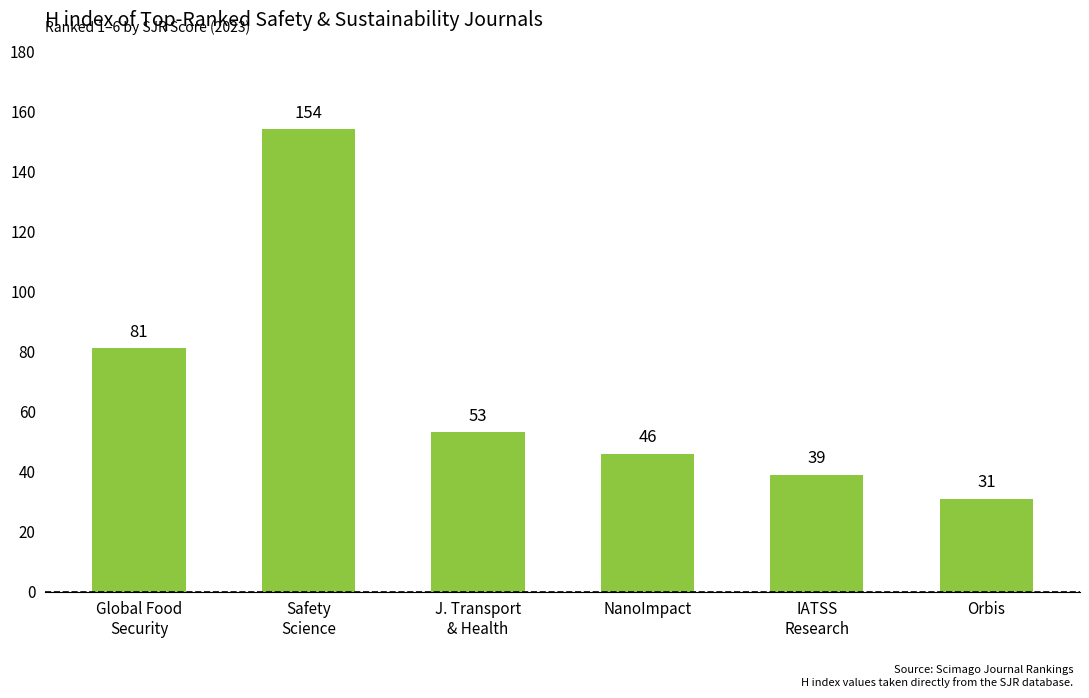

The chart shows a value of 81 at Global Food
Security. True or false?

True